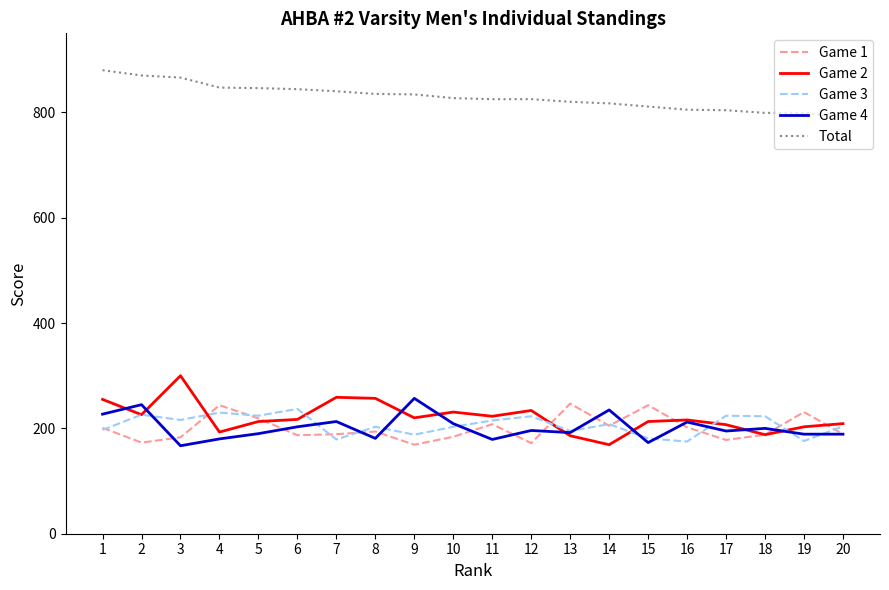

Which series ends up on top after the final intersection of Game 1 and Game 3?

Game 3